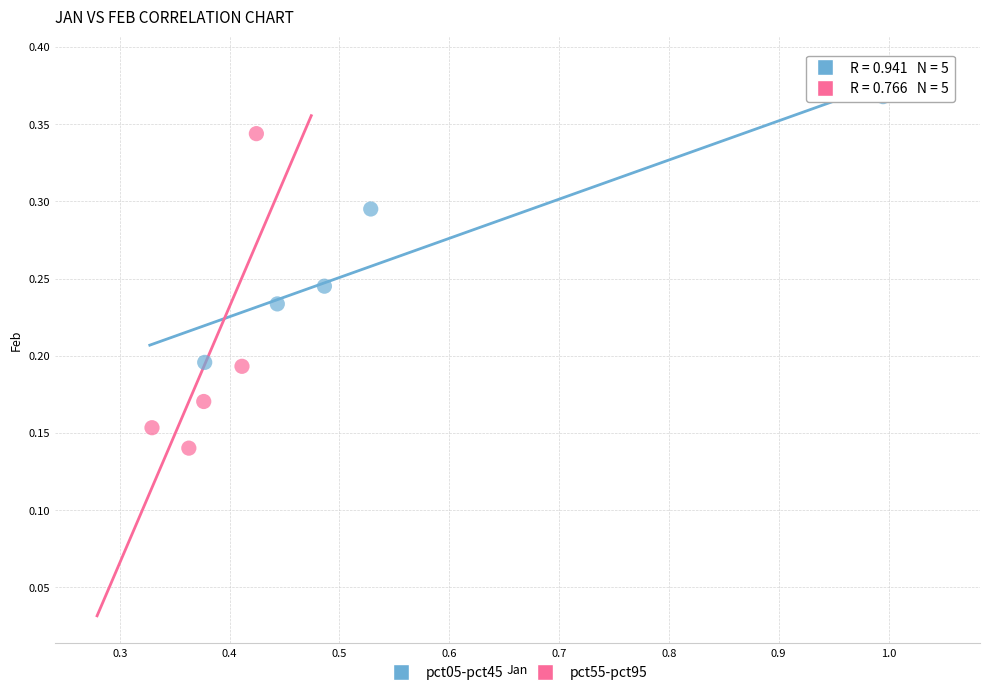

Which series has the widest spread of Y values?

pct55-pct95